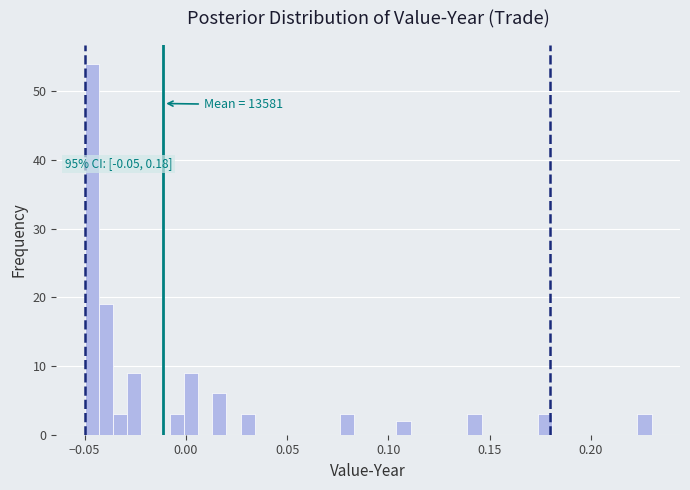

Around what value on the x-axis is the tallest bar? Give the approximate position of its centre, as read against the axis.

-0.045